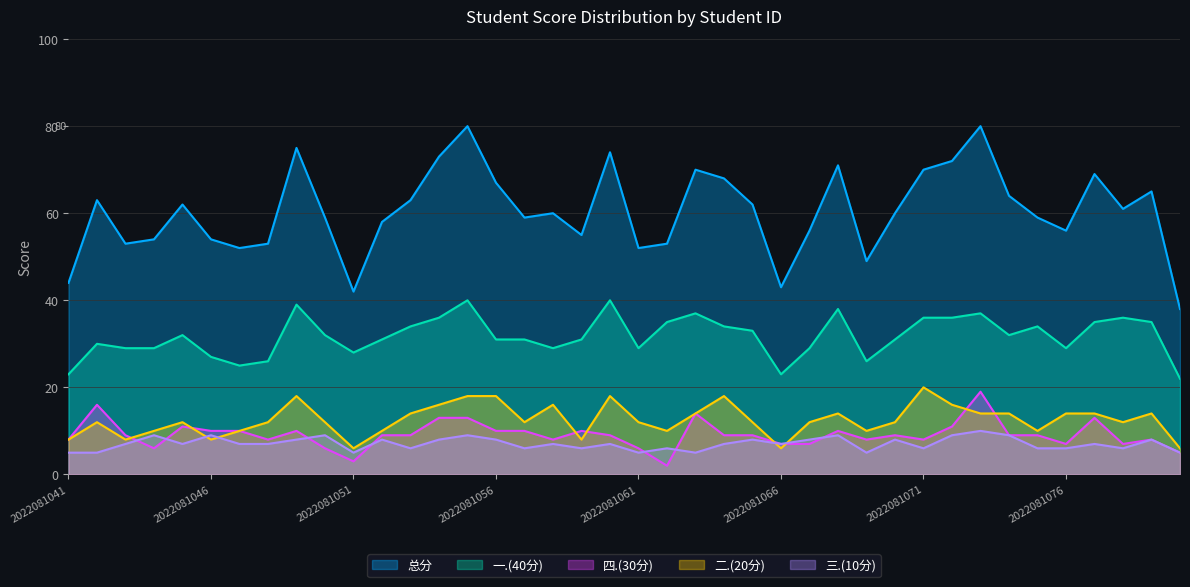

Which series has the largest total across all categories?

总分